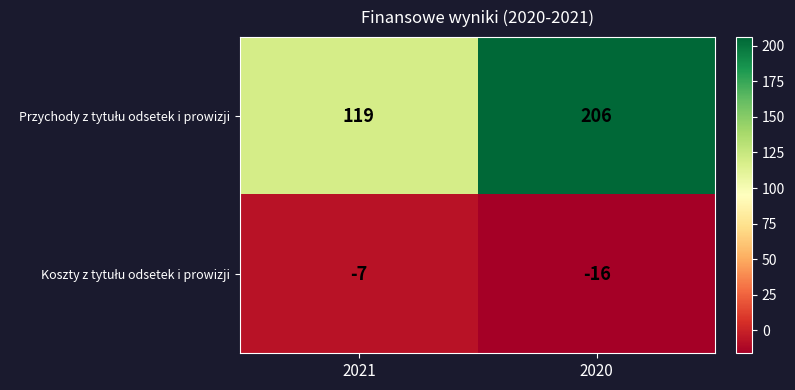

What is the total value across all series at 2020?

190